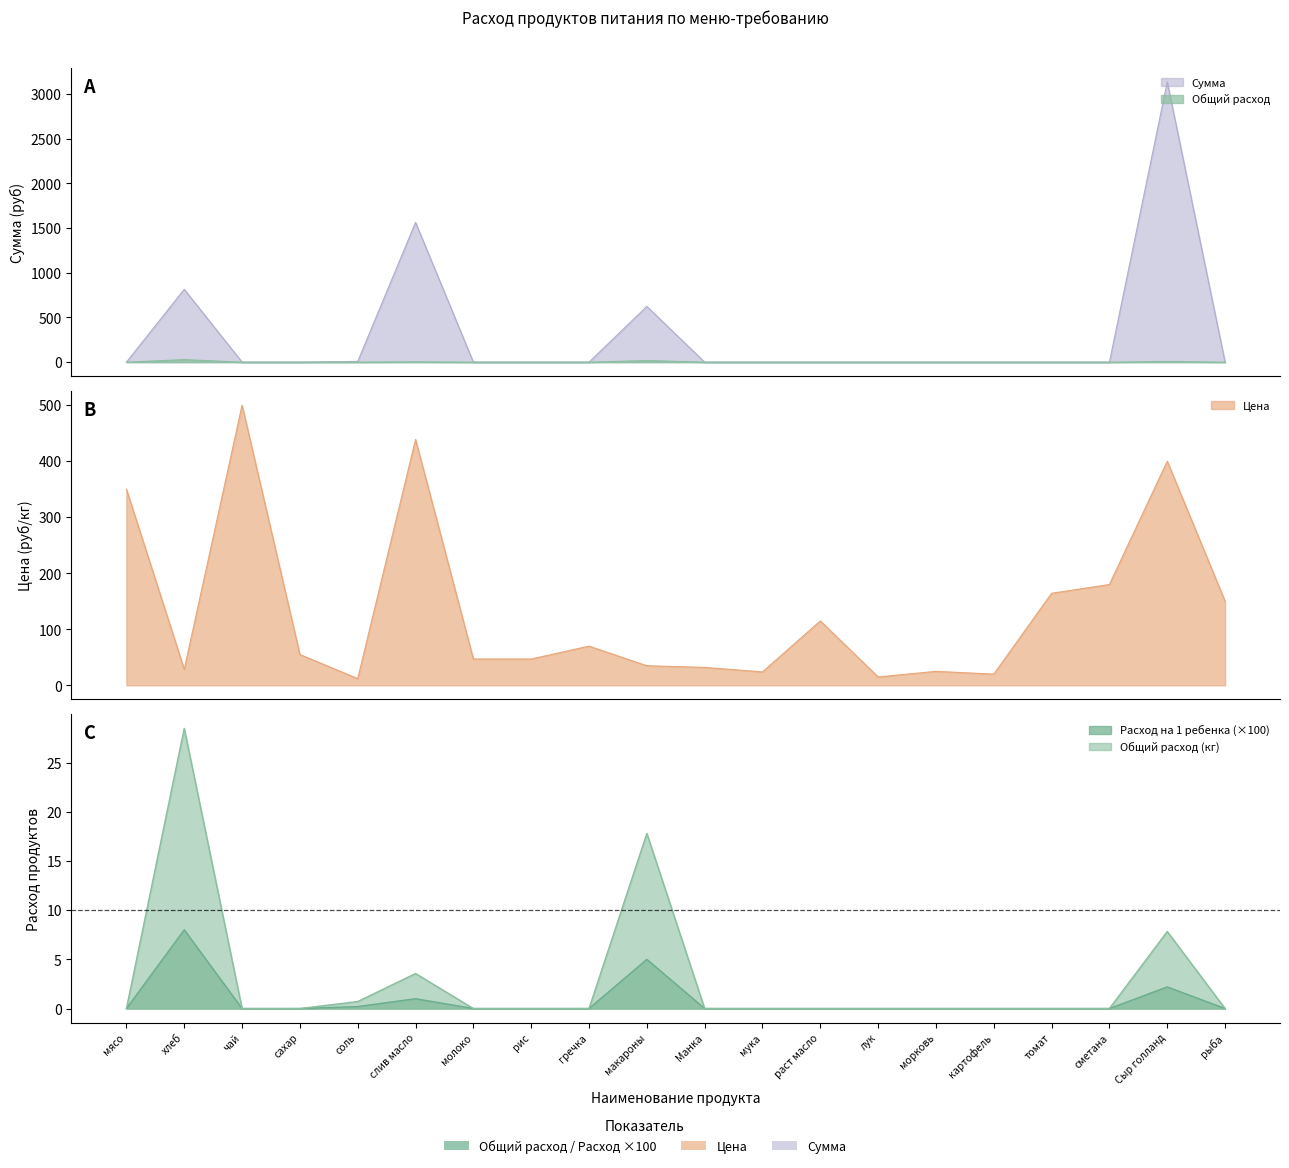

Which has a higher value, томат or мука?

томат